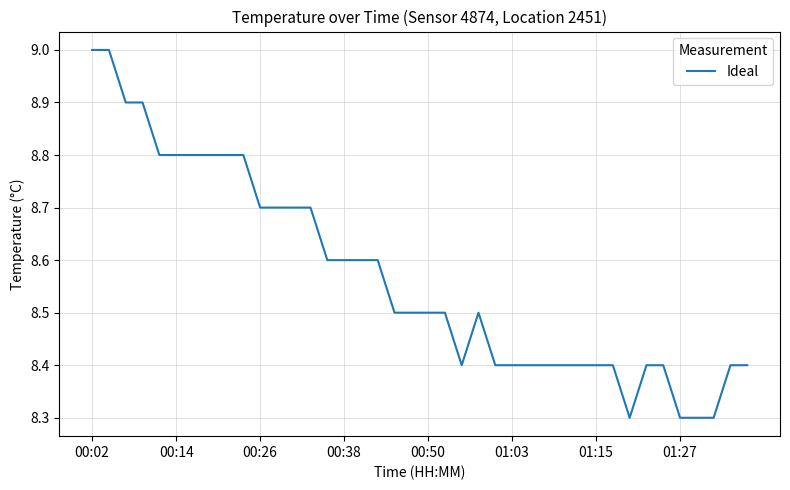

True or false: the data has more than 0 interior local peaks.

True